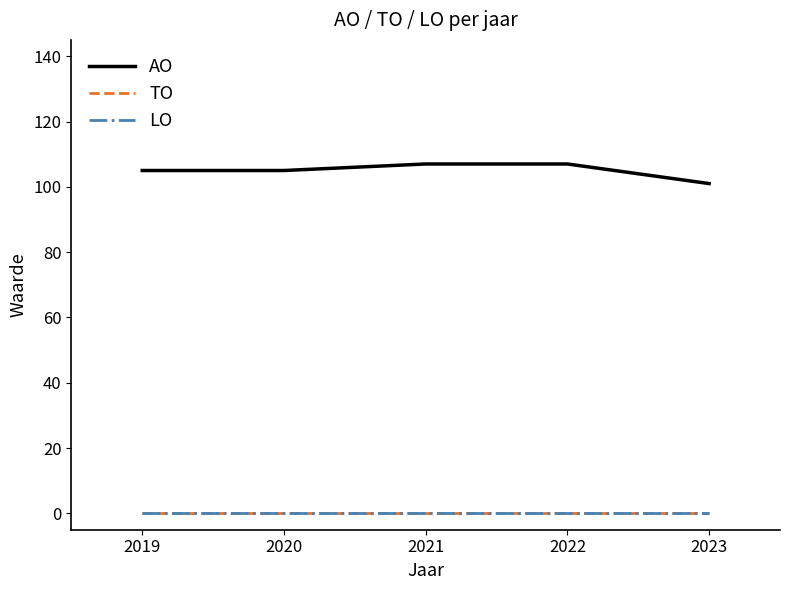

Reading left to right, transcribe all the data shown in this chart.

AO: 105	105	107	107	101
TO: 0	0	0	0	0
LO: 0	0	0	0	0